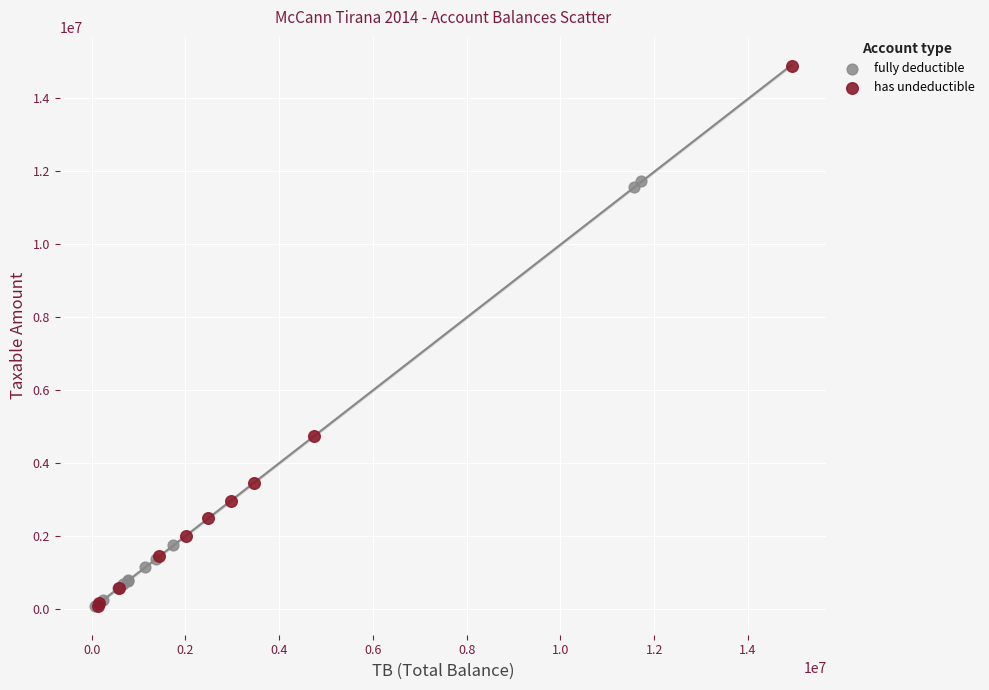

Which series reaches the maximum Y coordinate?

has undeductible